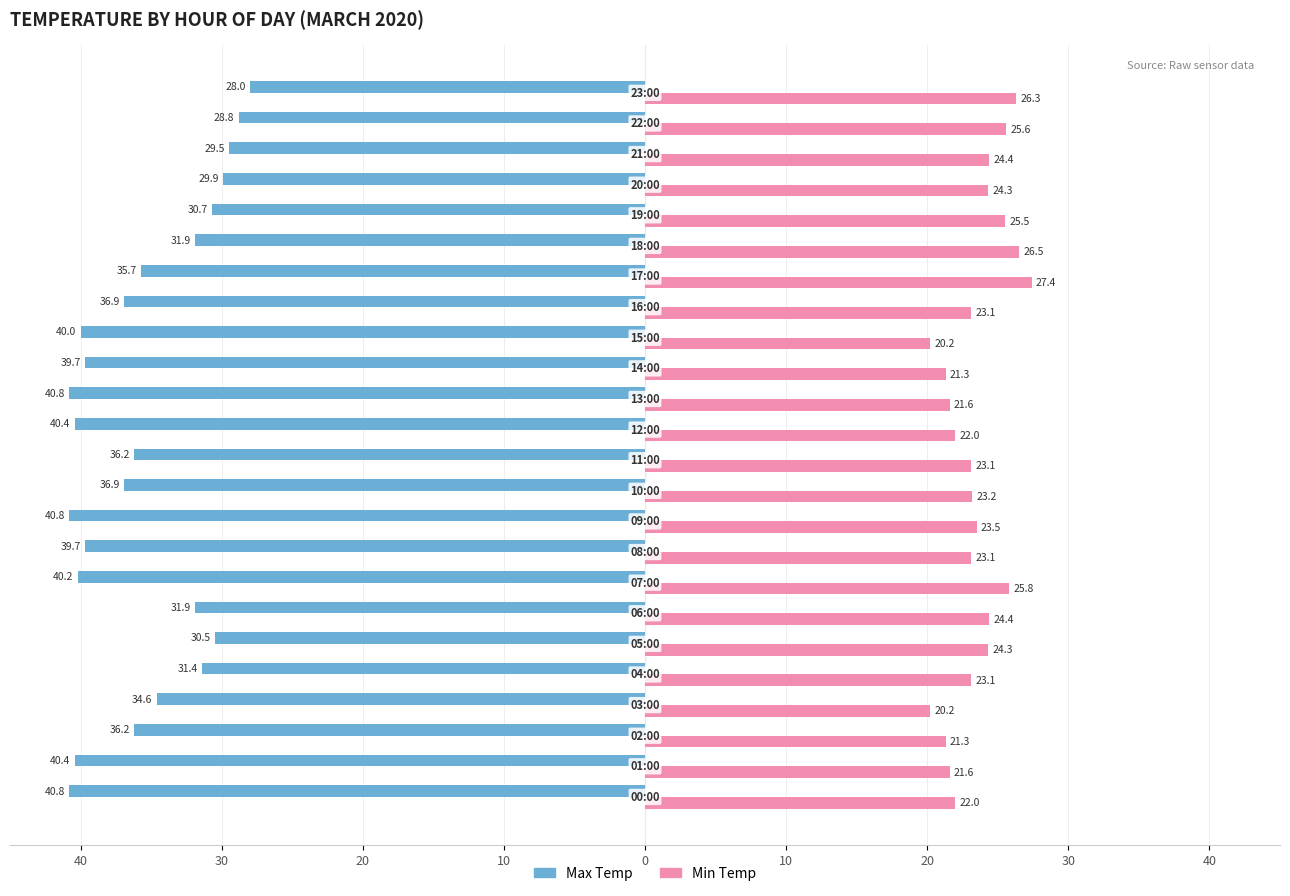

What are all the series names shown in the legend?

Max Temp, Min Temp